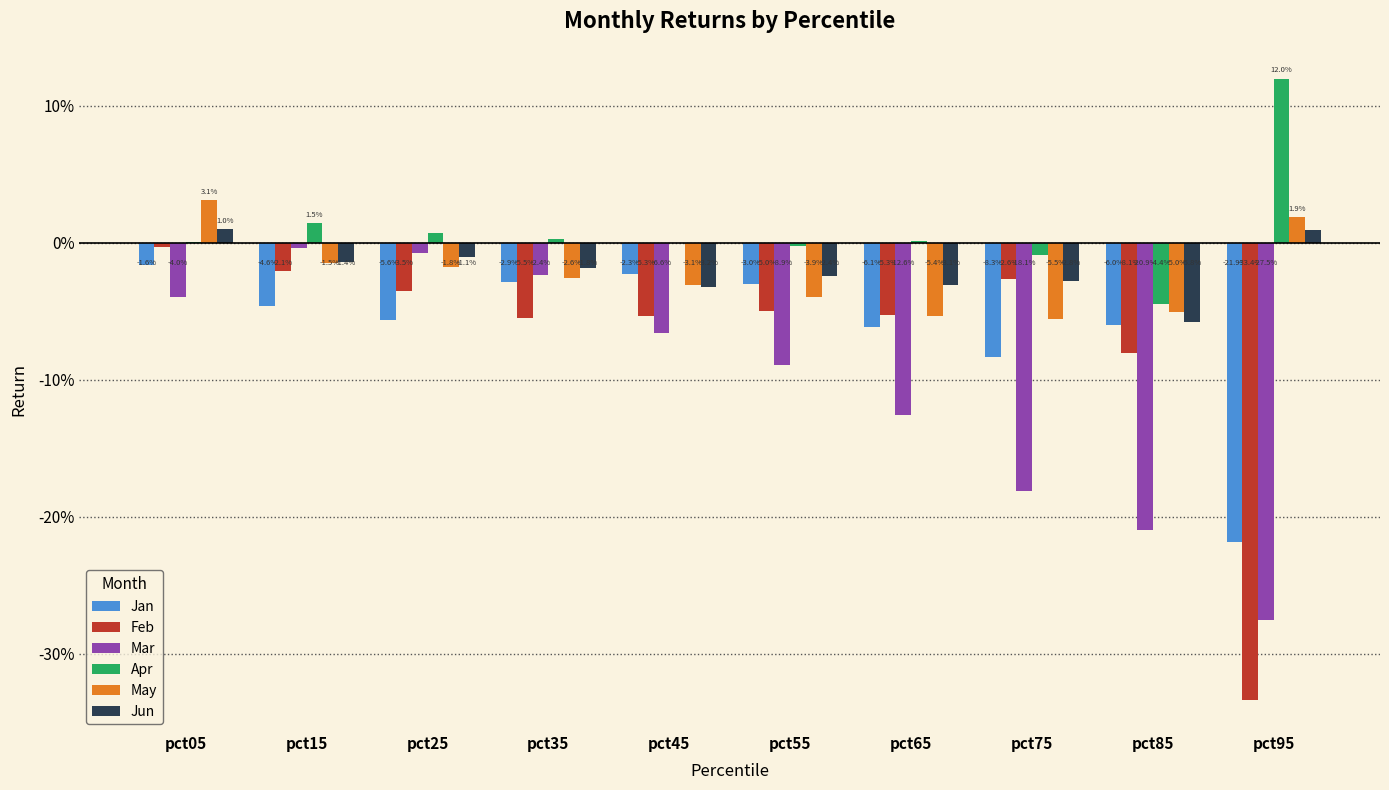

At pct85, list the series in order from smallest to largest.

Mar, Feb, Jan, Jun, May, Apr